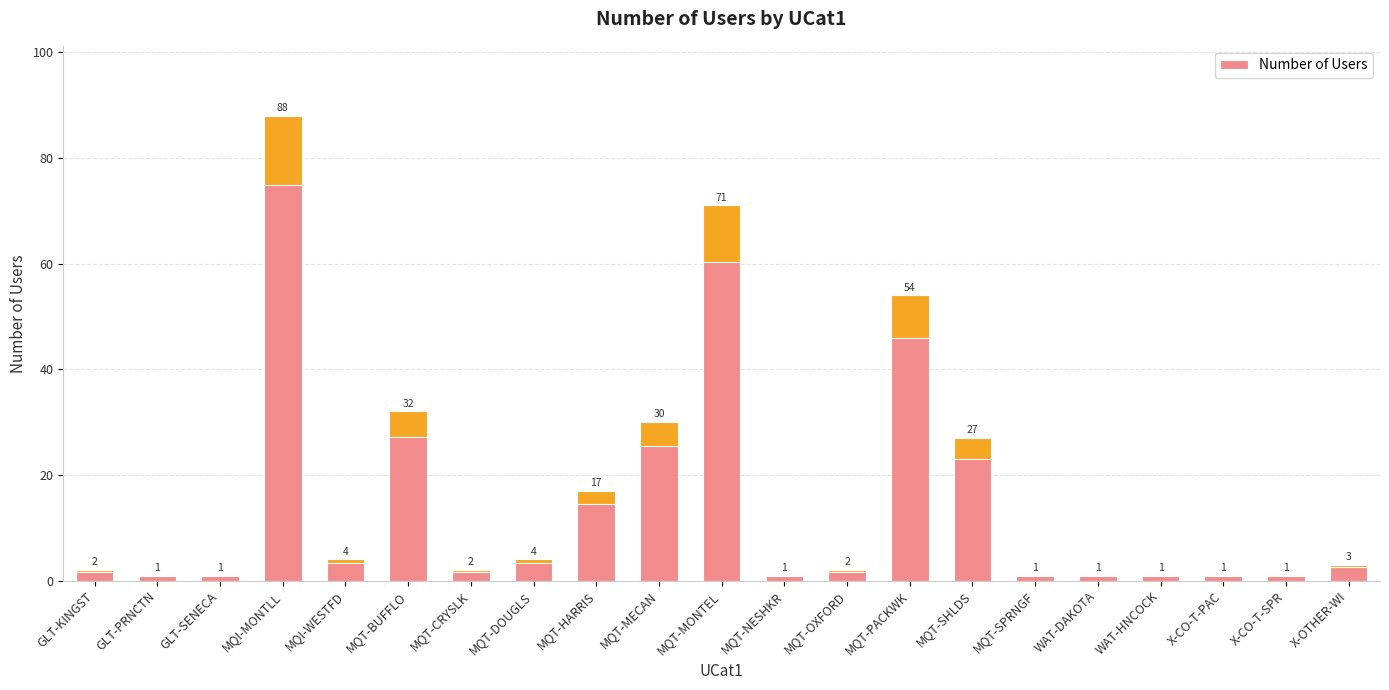

Are the bars horizontal?

No